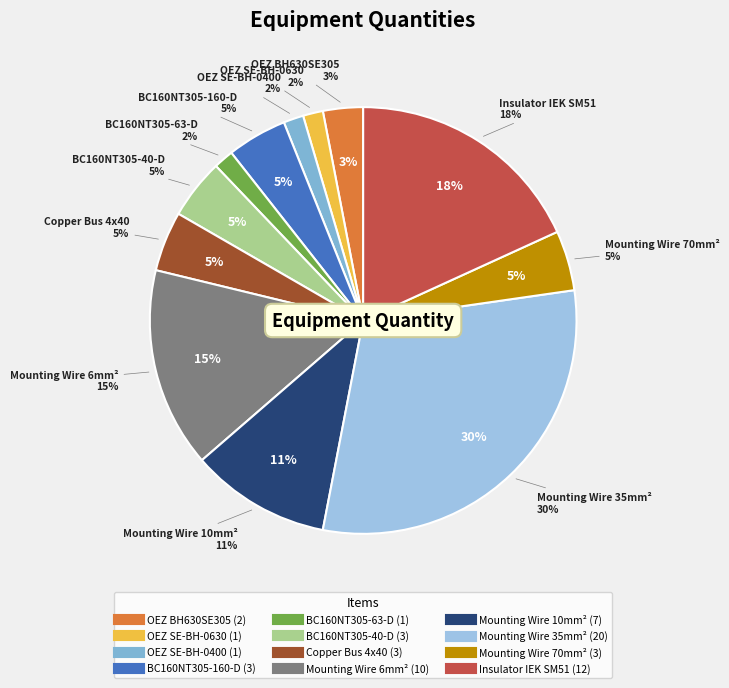

What percentage is the BC160NT305-63-D slice, to the nearest percent?

2%